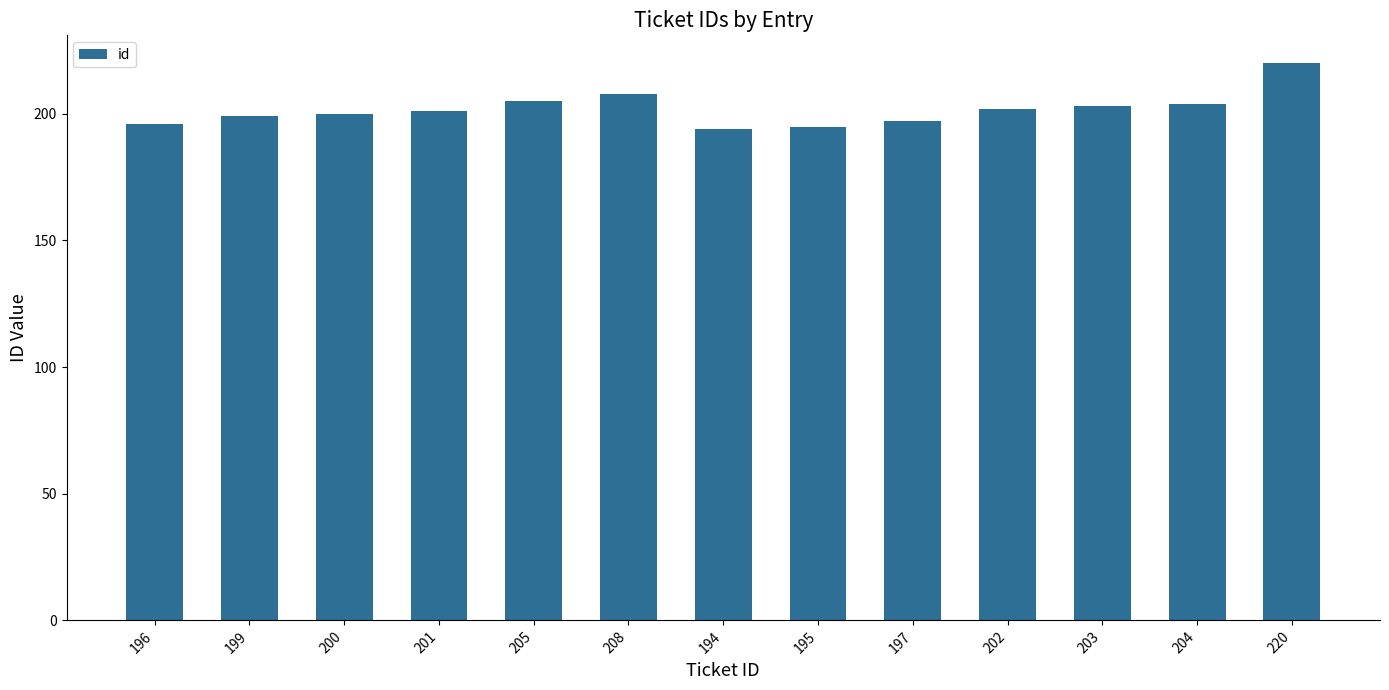

How many values are below 201?

6